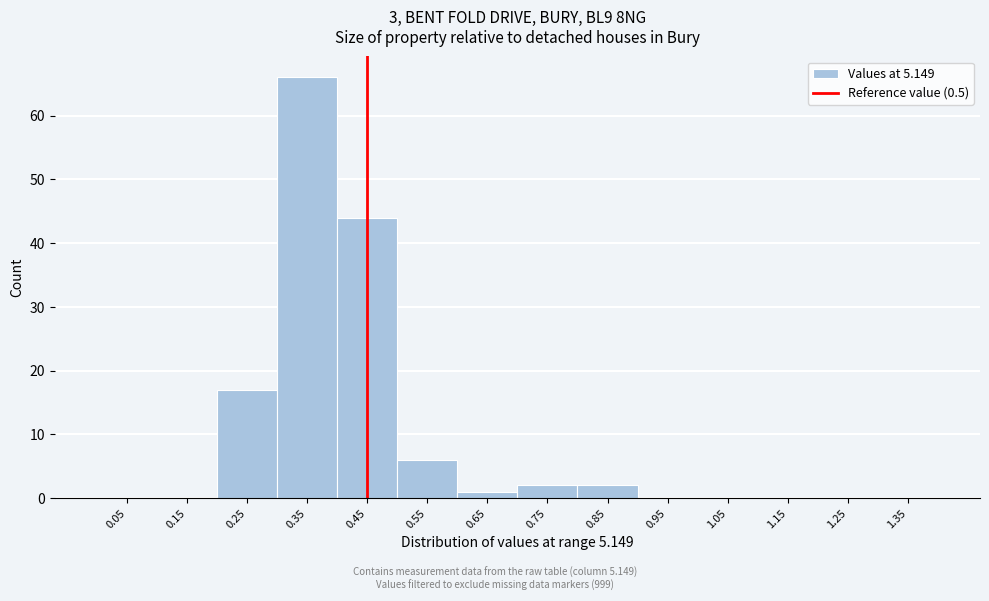

Reading left to right, what are all the values shown in this chart?

0.05=0	0.15=0	0.25=17	0.35=66	0.45=44	0.55=6	0.65=1	0.75=2	0.85=2	0.95=0	1.05=0	1.15=0	1.25=0	1.35=0